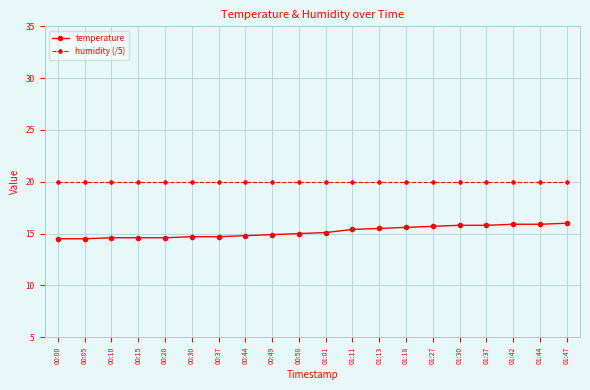

True or false: temperature and humidity (/5) intersect in this chart.

False